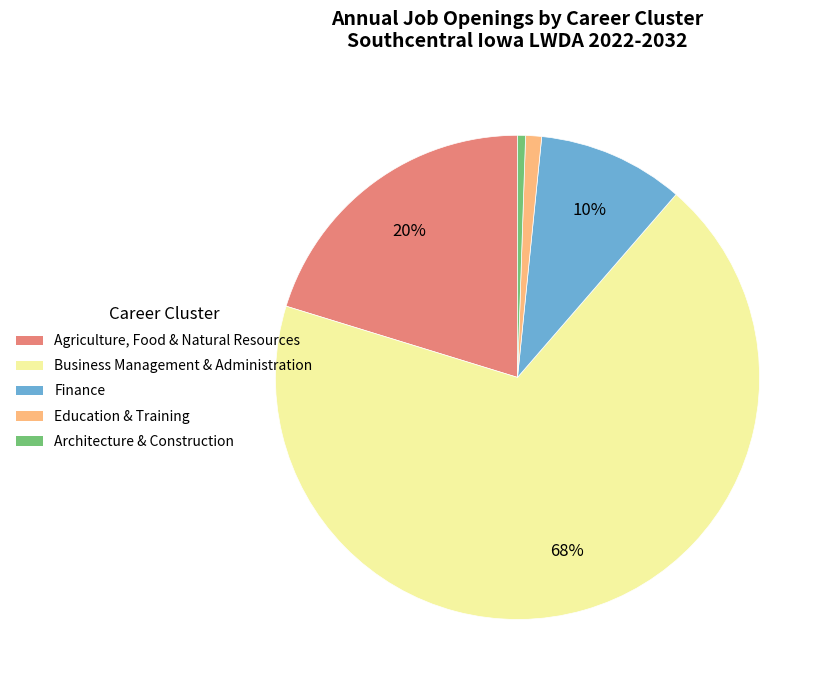

Which category has the biggest portion of the pie?

Business Management & Administration